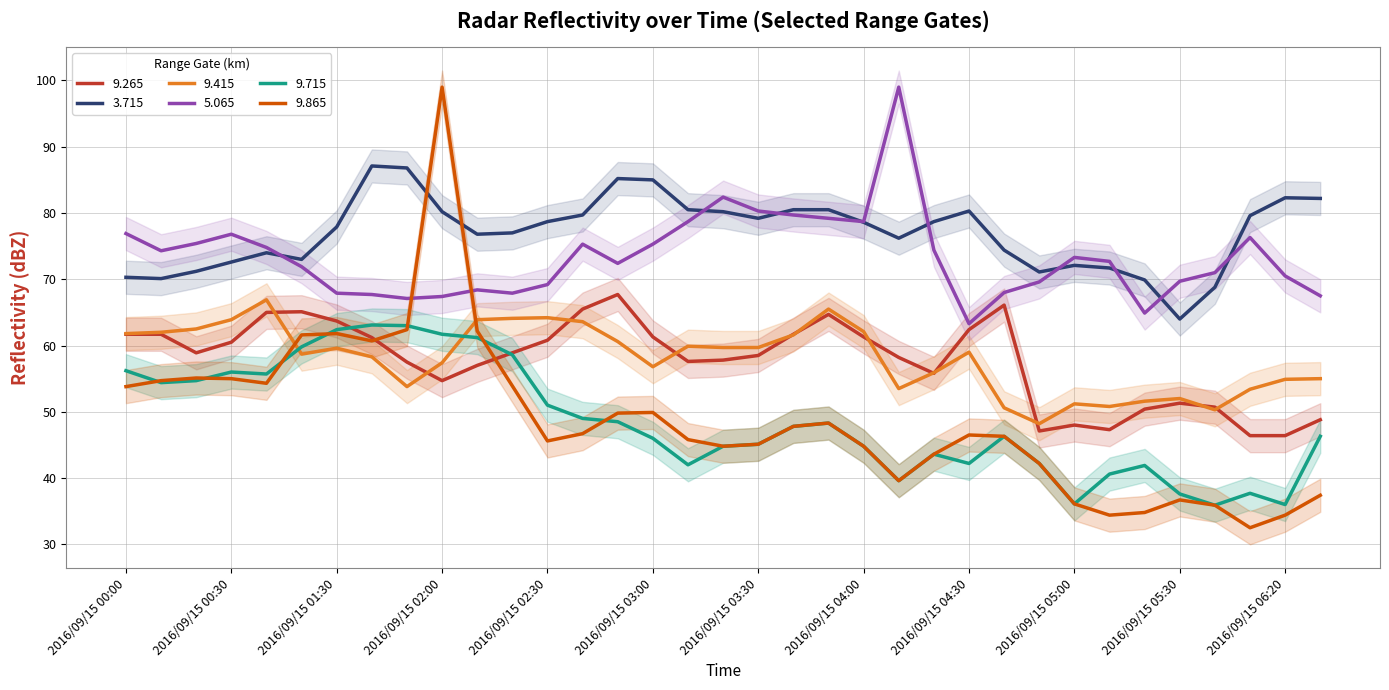

Between 2016/09/15 00:00 and 2016/09/15 04:20, which series saw the biggest shift?

  9.715